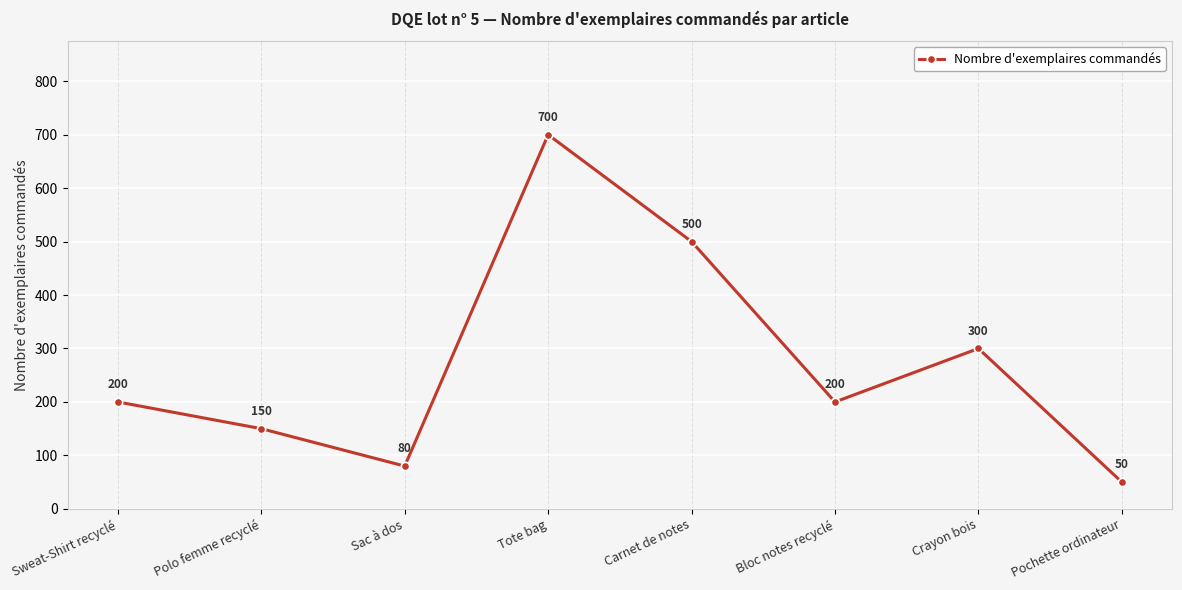

The value at Sweat-Shirt recyclé is 48. True or false?

False